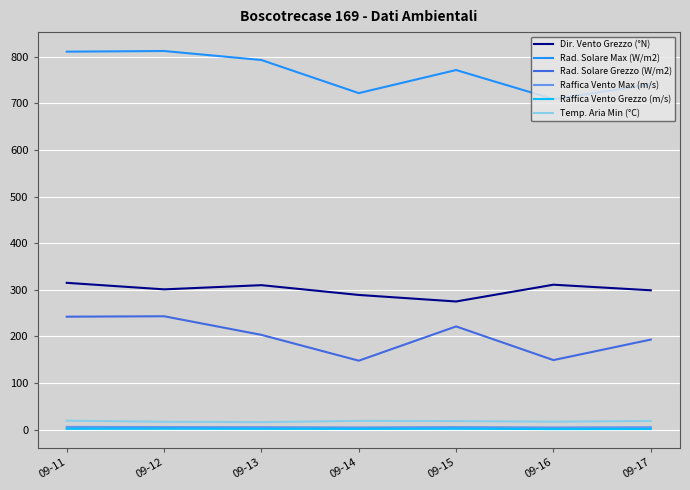

Which series has the largest range (max minus min)?

Rad. Solare Max (W/m2)